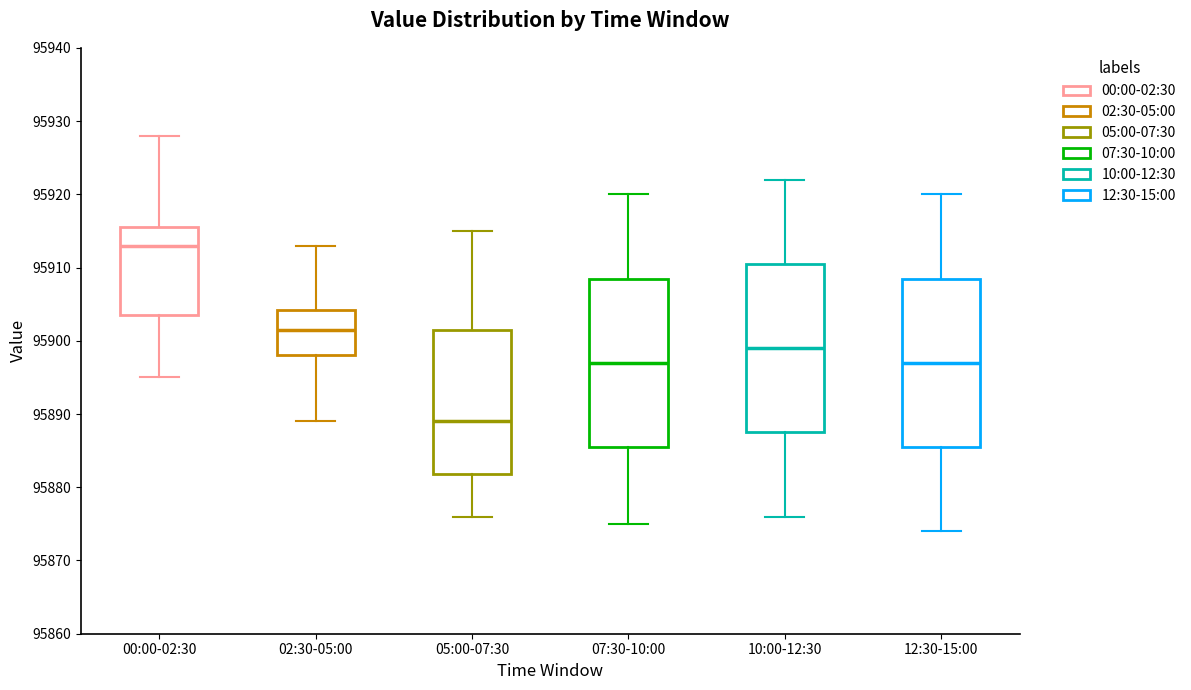

Reading left to right, transcribe this box plot: for each box, give where its median line is, the range the box spans, and where its two whiskers end, as read against the y-axis. The values are not printed on the chart, so give them approximately, as read against the axis.

00:00-02:30: median 95913, box 95904 to 95916, whiskers 95895 to 95928
02:30-05:00: median 95902, box 95898 to 95904, whiskers 95889 to 95913
05:00-07:30: median 95889, box 95882 to 95902, whiskers 95876 to 95915
07:30-10:00: median 95897, box 95886 to 95909, whiskers 95875 to 95920
10:00-12:30: median 95899, box 95888 to 95911, whiskers 95876 to 95922
12:30-15:00: median 95897, box 95886 to 95909, whiskers 95874 to 95920